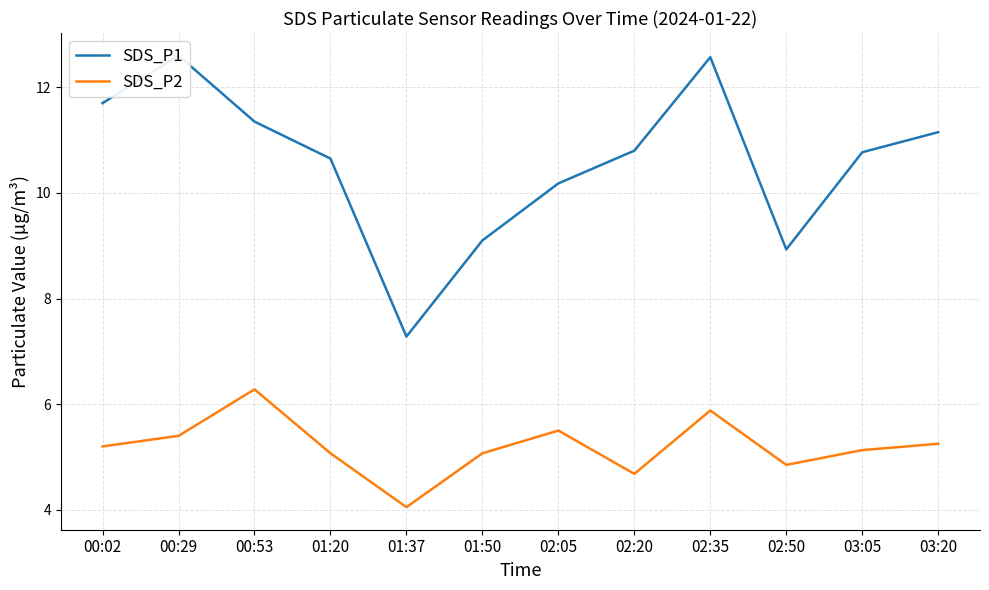

Reading left to right, extract all data points from this chart.

SDS_P1: 00:02=11.7	00:29=12.6	00:53=11.3	01:20=10.7	01:37=7.3	01:50=9.1	02:05=10.2	02:20=10.8	02:35=12.6	02:50=8.9	03:05=10.8	03:20=11.2
SDS_P2: 00:02=5.2	00:29=5.4	00:53=6.3	01:20=5.1	01:37=4.0	01:50=5.1	02:05=5.5	02:20=4.7	02:35=5.9	02:50=4.8	03:05=5.1	03:20=5.2